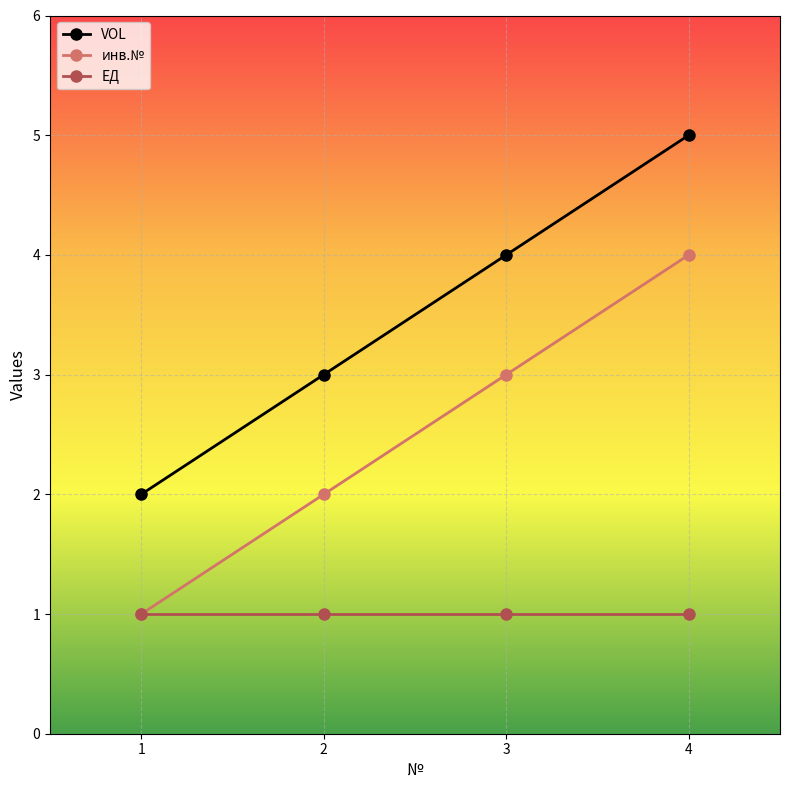

List the labels in order of VOL value, smallest first.

1, 2, 3, 4